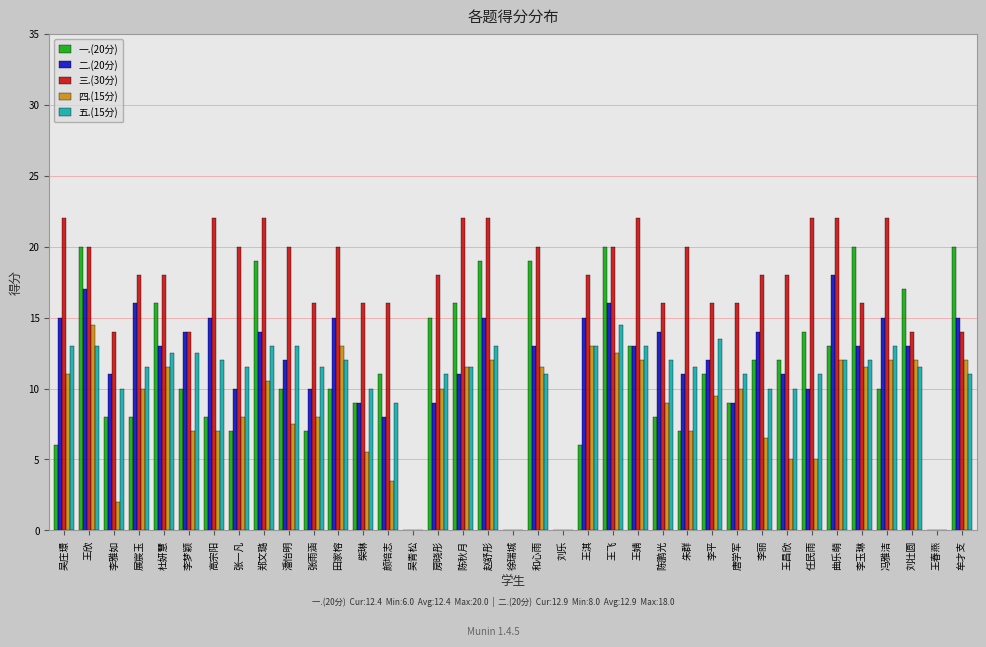

What is the sum of all 四.(15分) values?

313.0